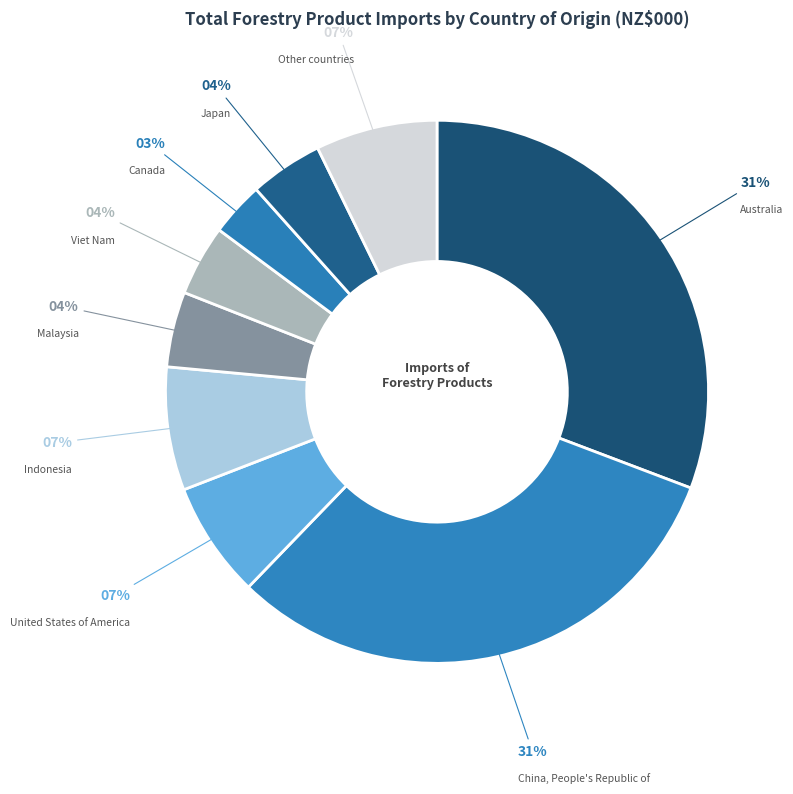

How many slices are in this pie chart?

9